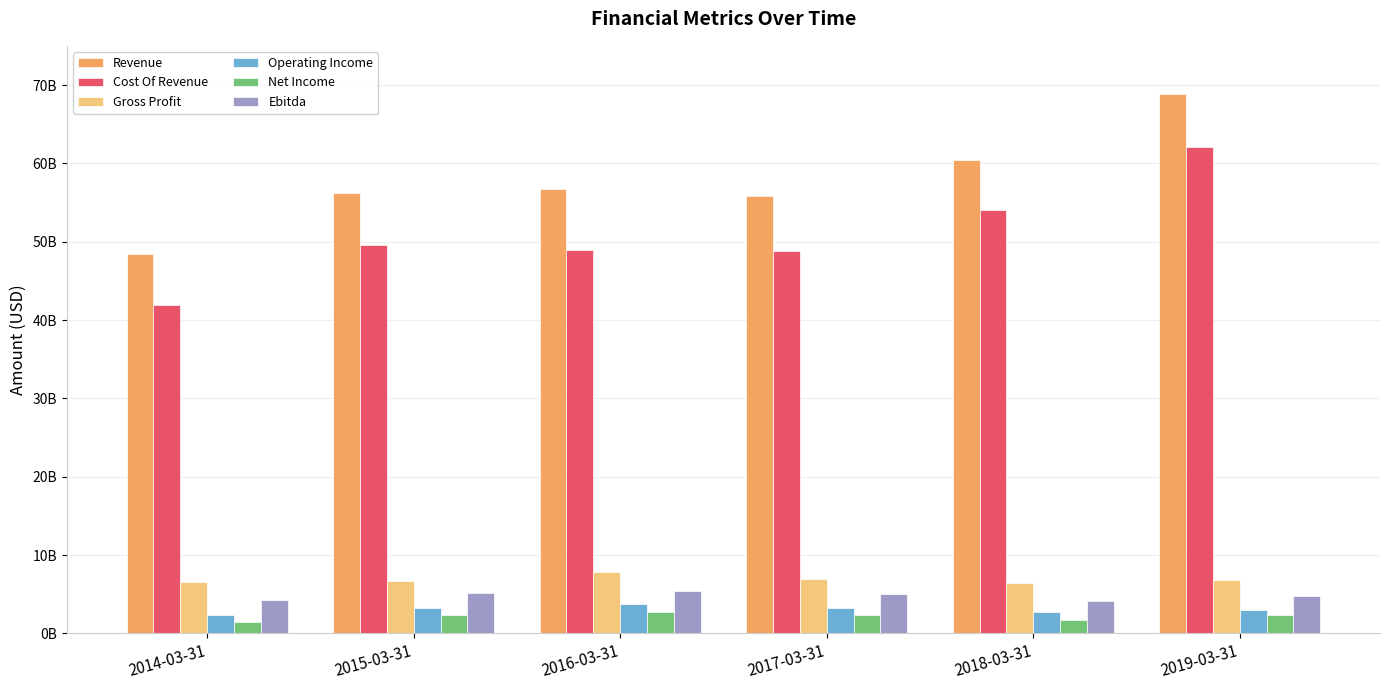

What is the label of the 4th bar from the left?

2017-03-31